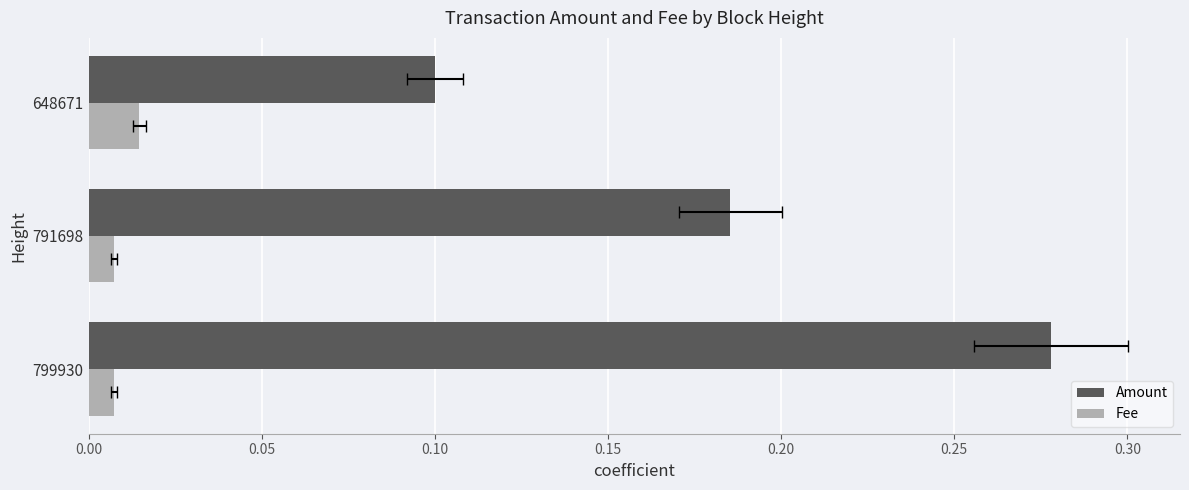

The Fee series shows 0.0 at 648671. True or false?

True